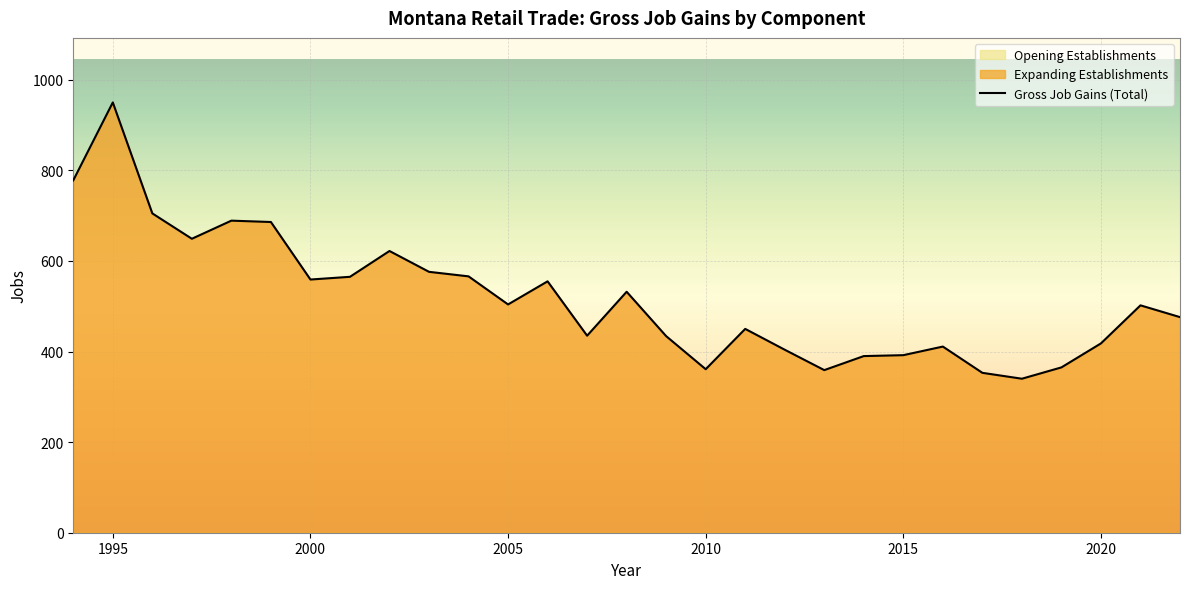

Which series changed the most between 2015 and 2020?

Gross Job Gains (Total)